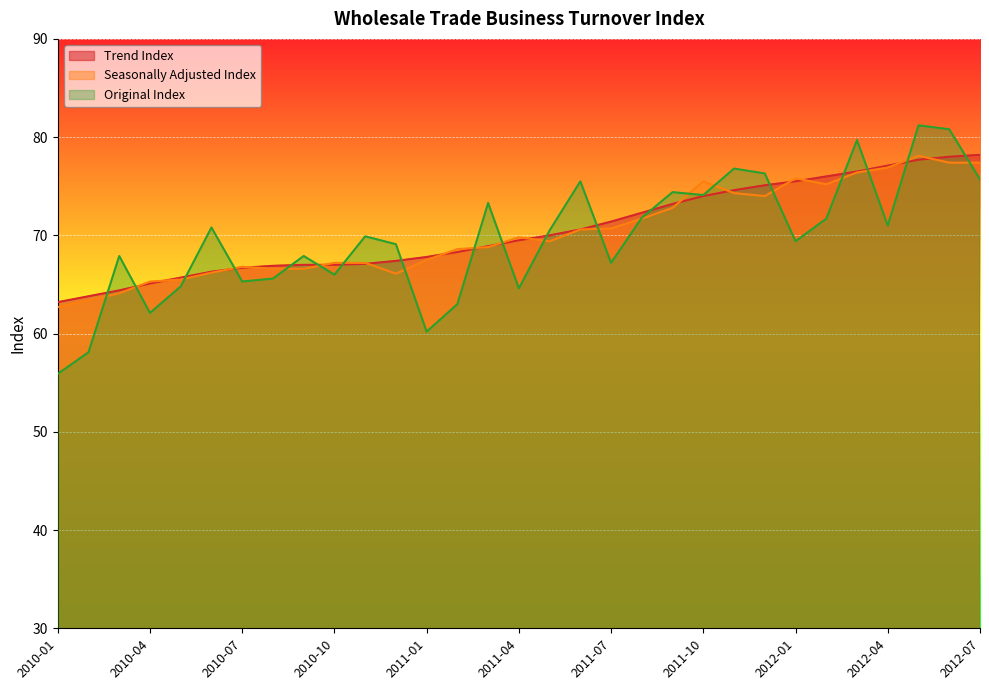

True or false: Trend Index has a value of 111.8 at 2012-01.

False